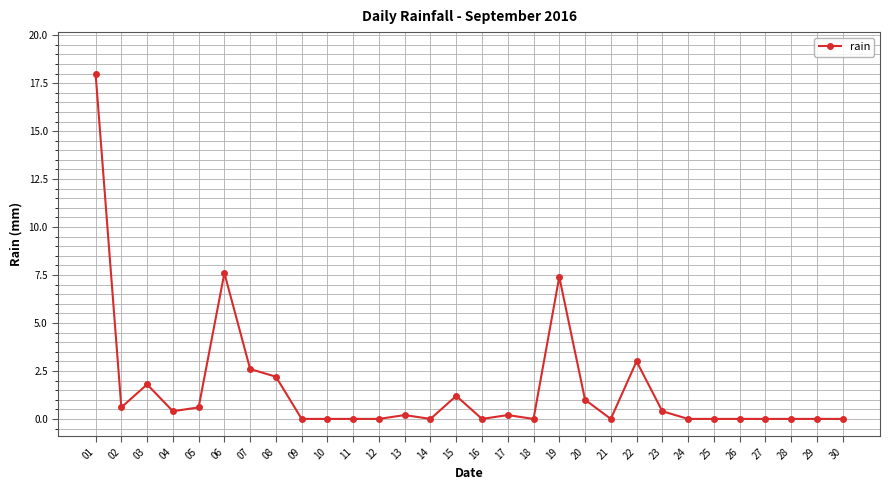

Between 29 and 19, which is larger?

19